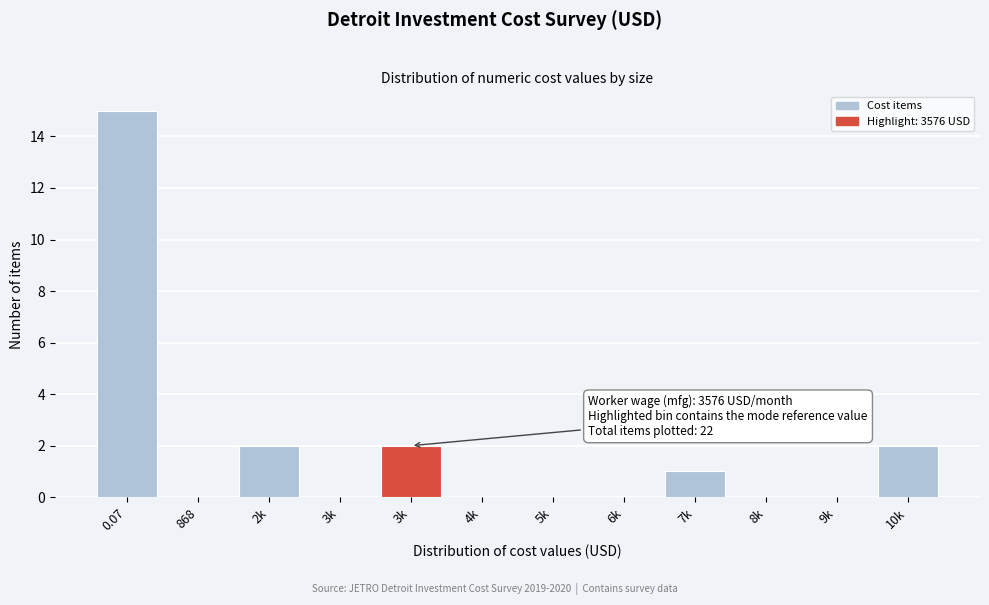

How many categories are shown in the chart?

12